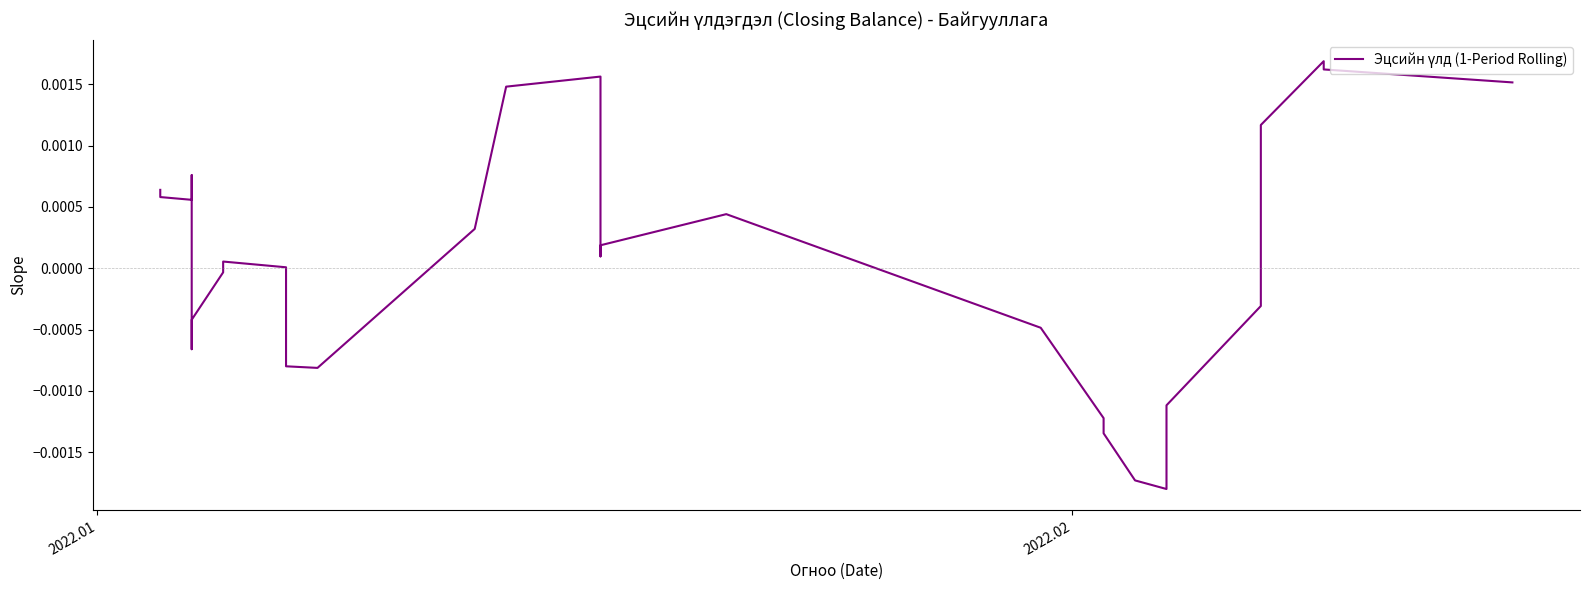

True or false: there are more than 2 points higher than both neighbors.

True